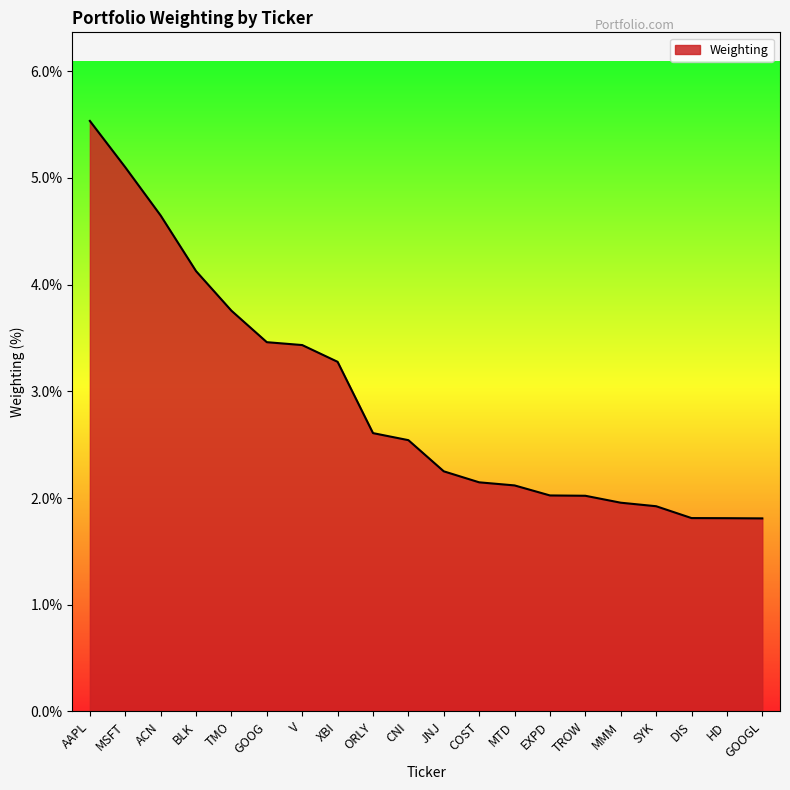

What position from the left is ORLY?

9